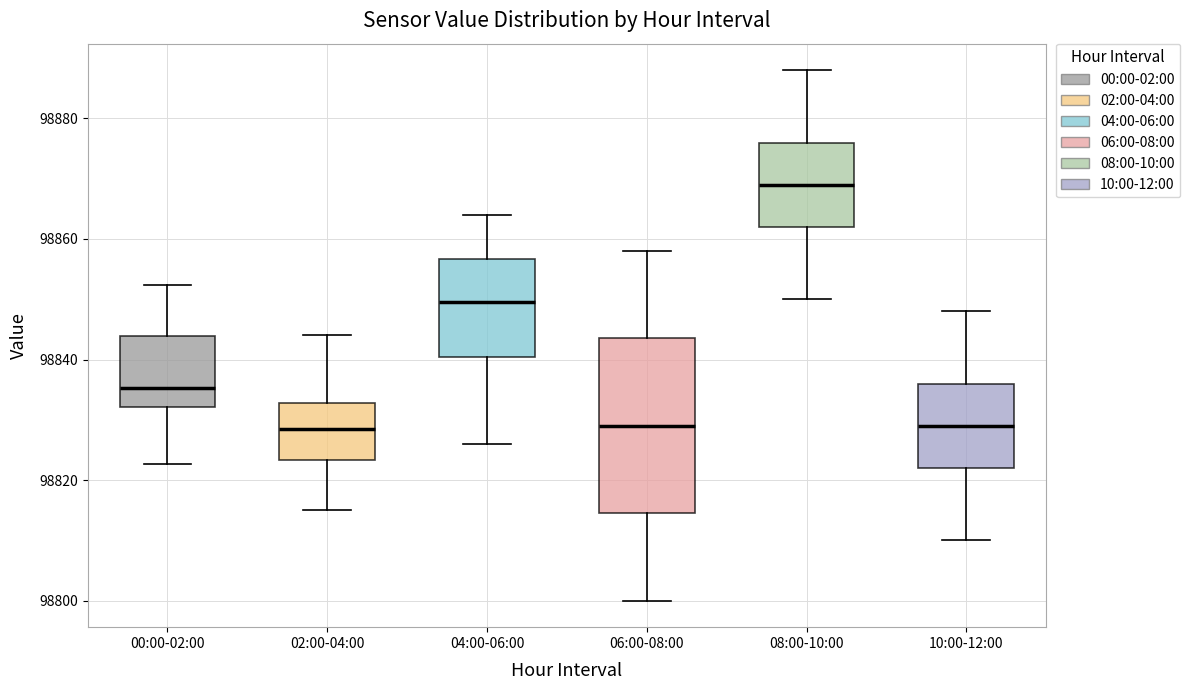

Where is the upper edge of the box for 10:00-12:00 on the y-axis? The values are not printed on the chart, so give them approximately, as read against the axis.

98836